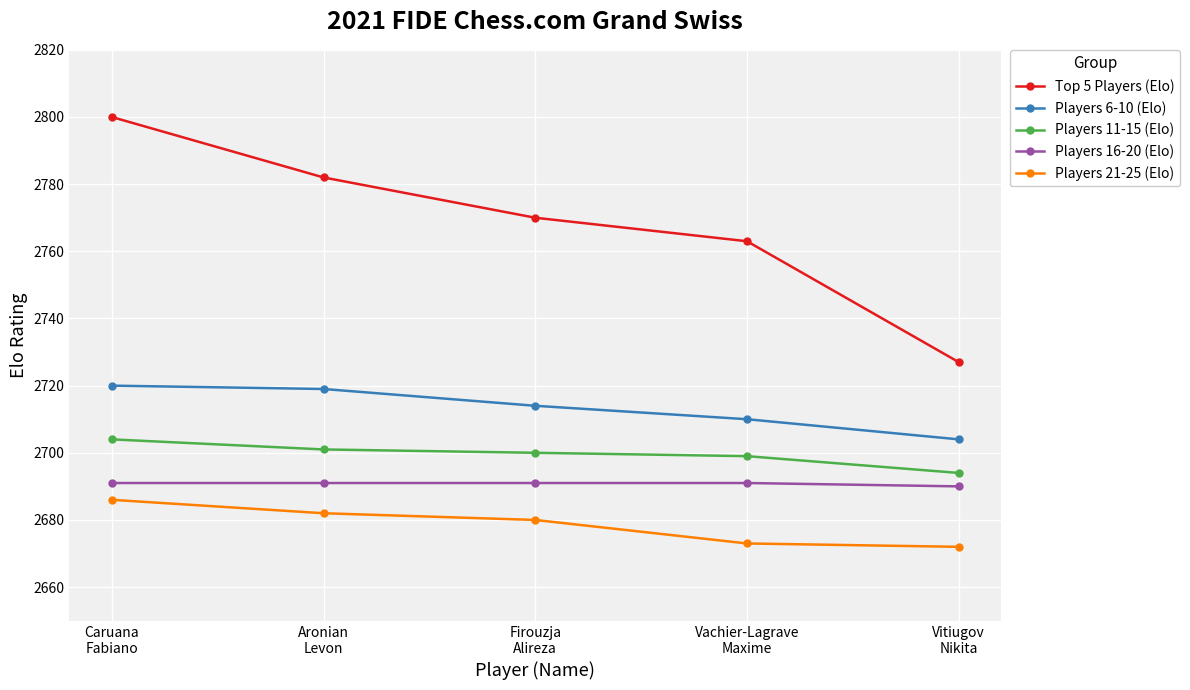

Rank the series by their maximum value, from lowest to highest.

Players 21-25 (Elo), Players 16-20 (Elo), Players 11-15 (Elo), Players 6-10 (Elo), Top 5 Players (Elo)